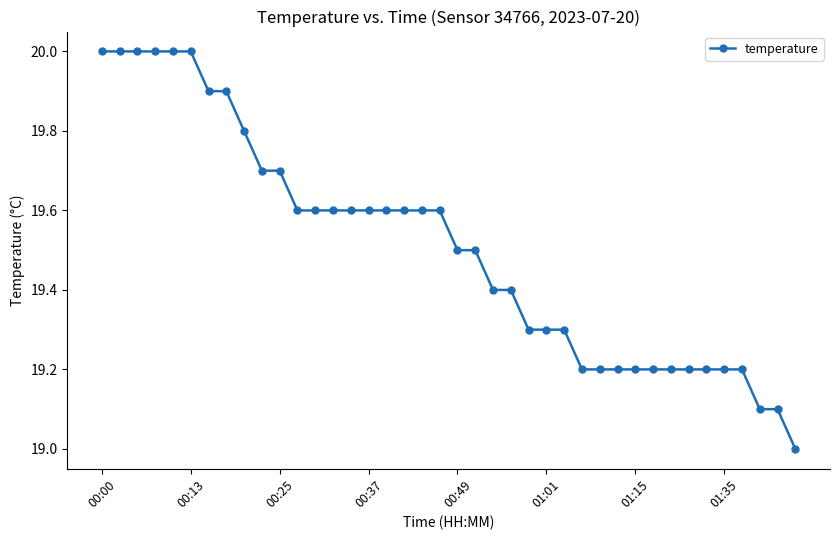

What is the difference between the second highest and second lowest values?

0.9